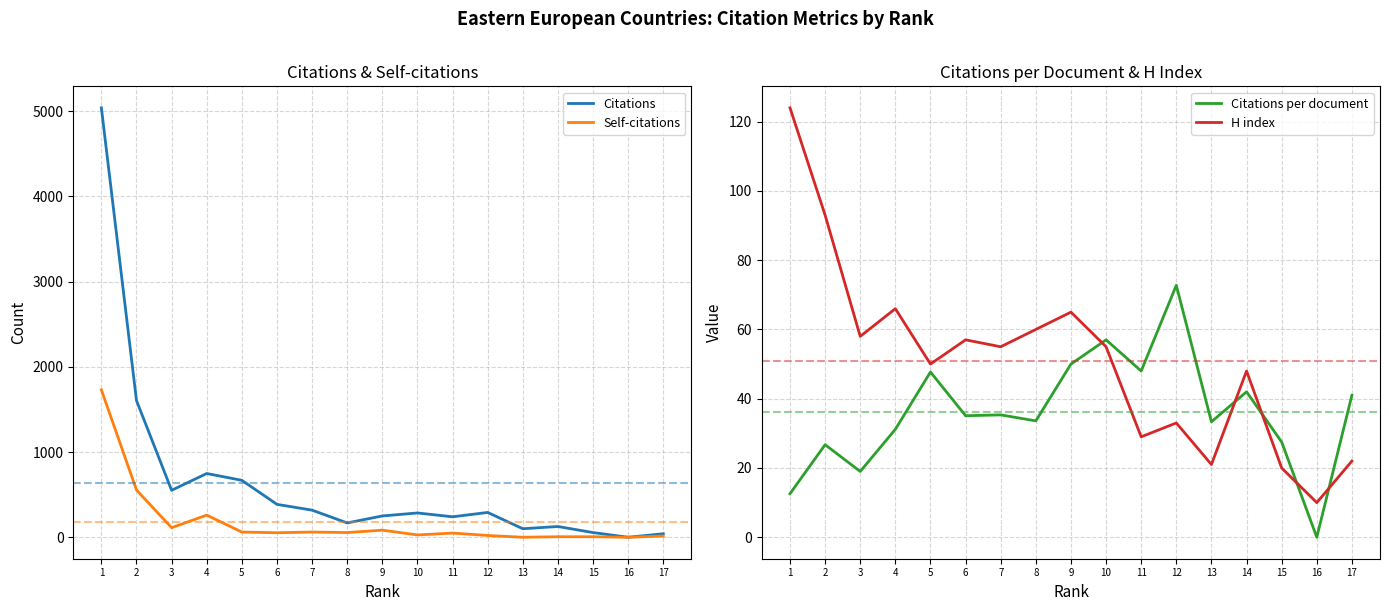

Reading left to right, what are all the values shown in this chart?

Citations: 5039.0	1604.0	551.0	748.0	668.0	386.0	318.0	168.0	250.0	285.0	240.0	291.0	100.0	126.0	55.0	0.0	41.0
Self-citations: 1730.0	554.0	112.0	260.0	61.0	53.0	61.0	55.0	83.0	27.0	49.0	21.0	0.0	6.0	6.0	0.0	14.0
Citations per document: 12.6	26.7	19.0	31.2	47.7	35.1	35.3	33.6	50.0	57.0	48.0	72.8	33.3	42.0	27.5	0.0	41.0
H index: 124.0	93.0	58.0	66.0	50.0	57.0	55.0	60.0	65.0	55.0	29.0	33.0	21.0	48.0	20.0	10.0	22.0